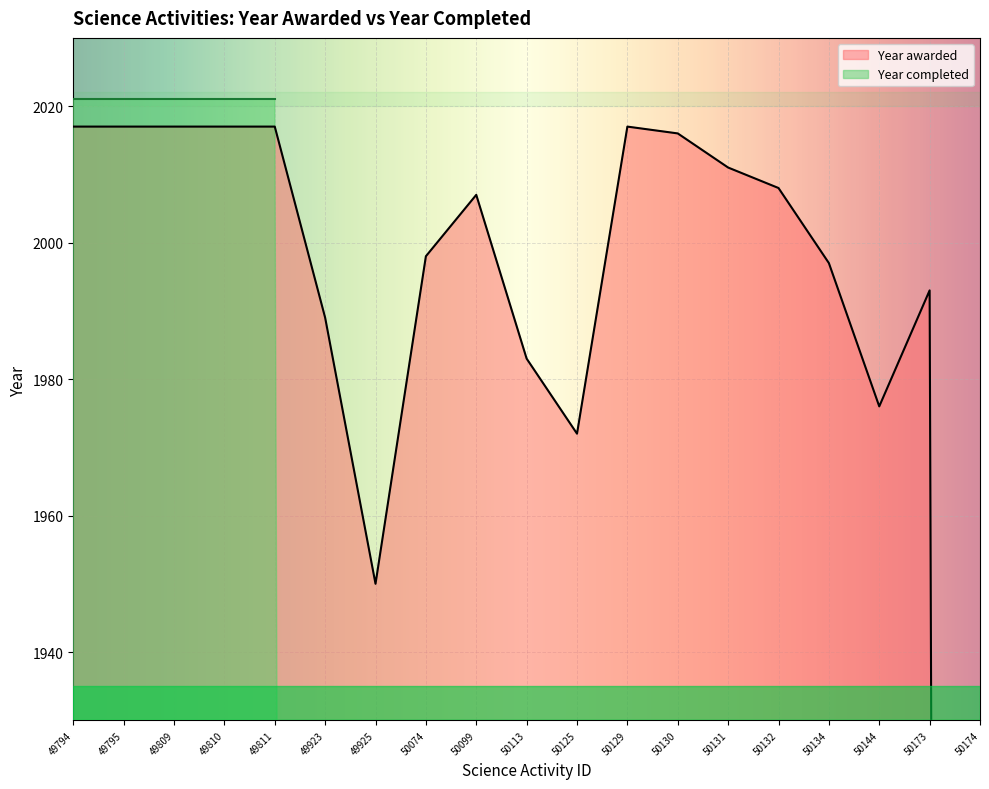

Between 49809 and 49923, which is larger?

49809